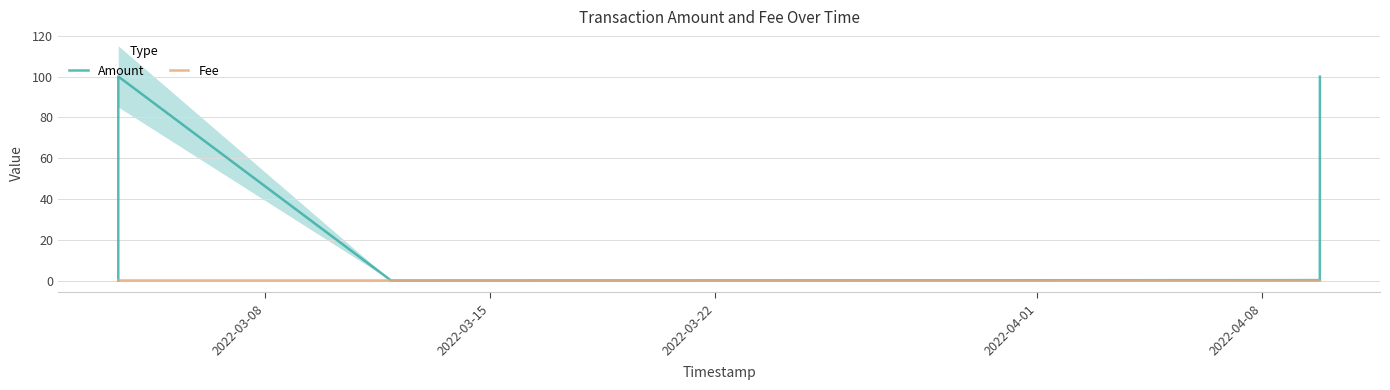

Between which two adjacent categories do Amount and Fee first intersect?

2022-03-08 and 2022-03-15